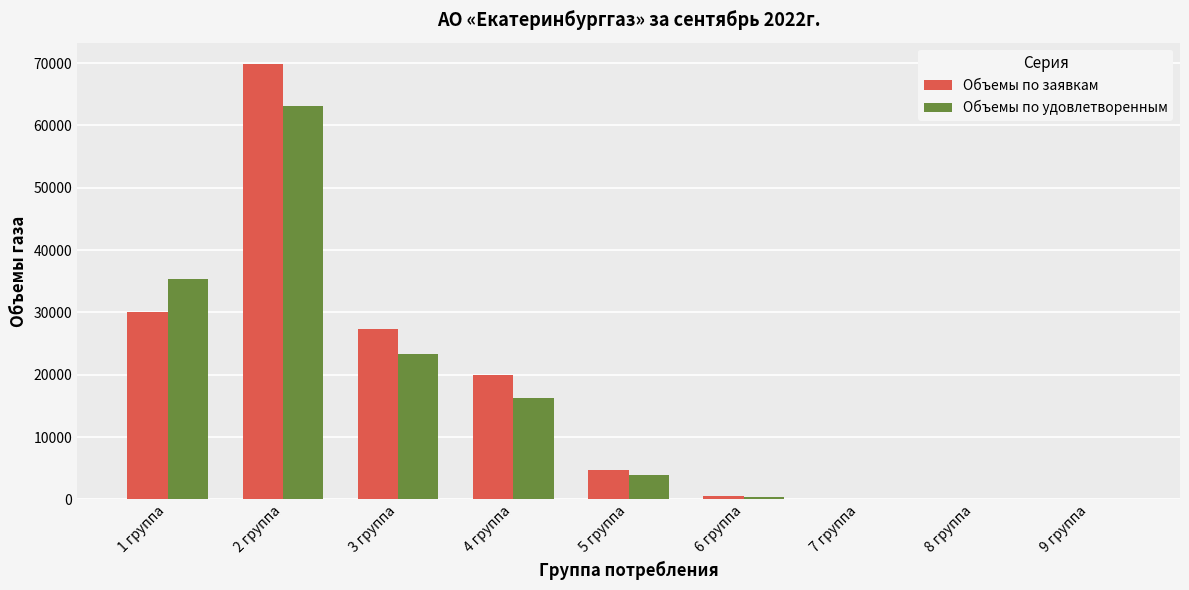

What are all the series names shown in the legend?

Объемы по заявкам, Объемы по удовлетворенным